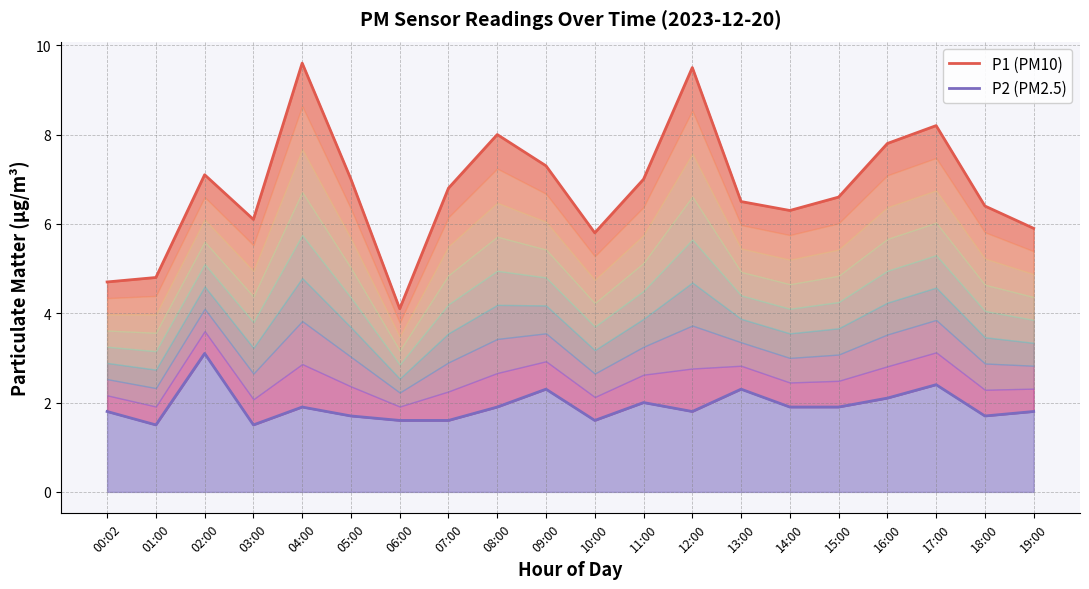

How many interior local valleys does the P2 series have?

5